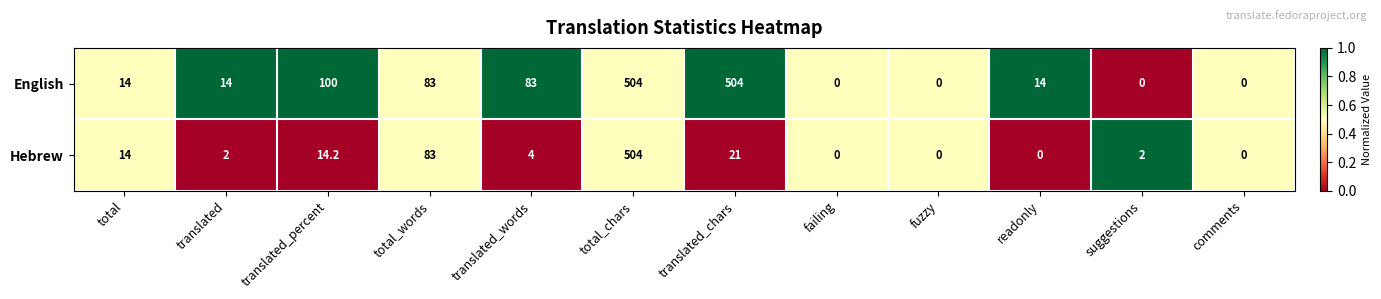

What is the spread (max minus min) of values at readonly?

14.0